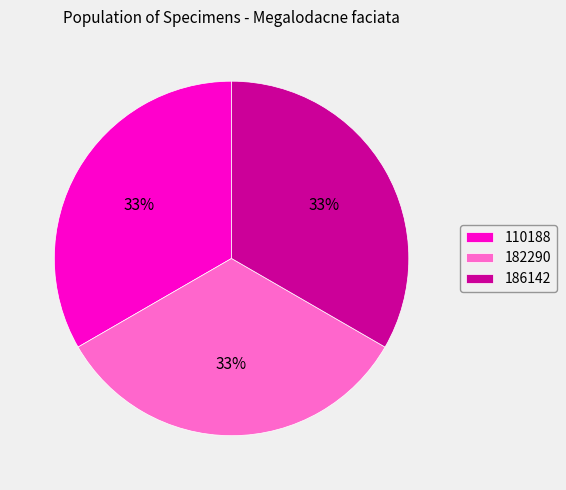

Is there any slice that represents more than half of the pie?

No